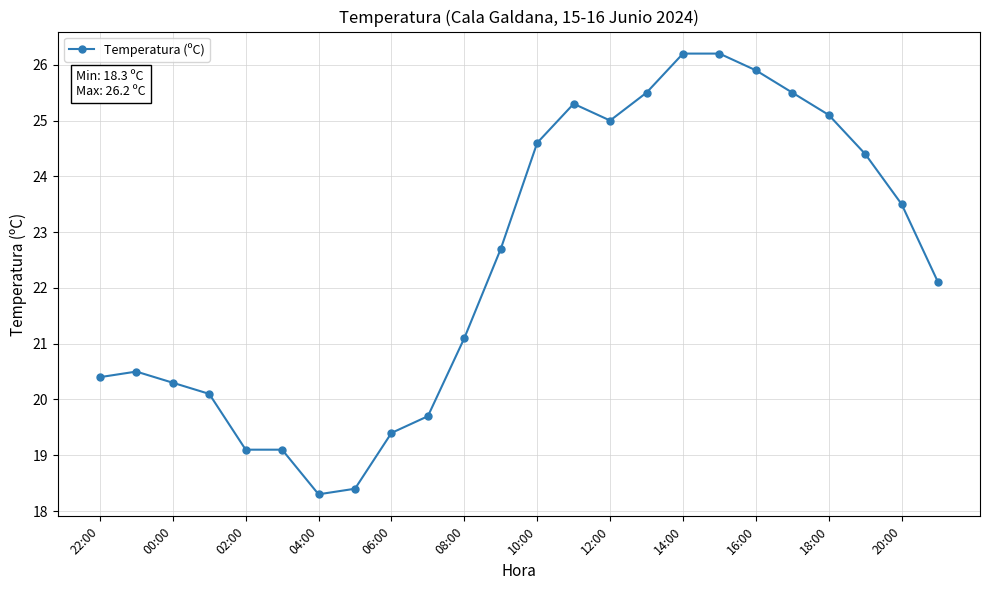

What is the average value?

22.4